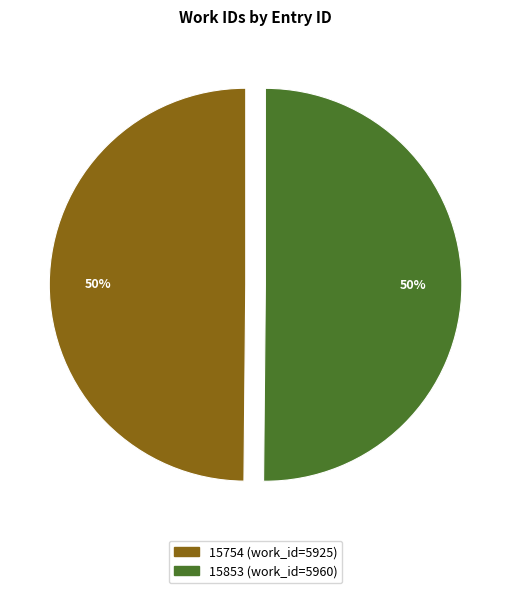

True or false: 15754 accounts for 36% of the total.

False